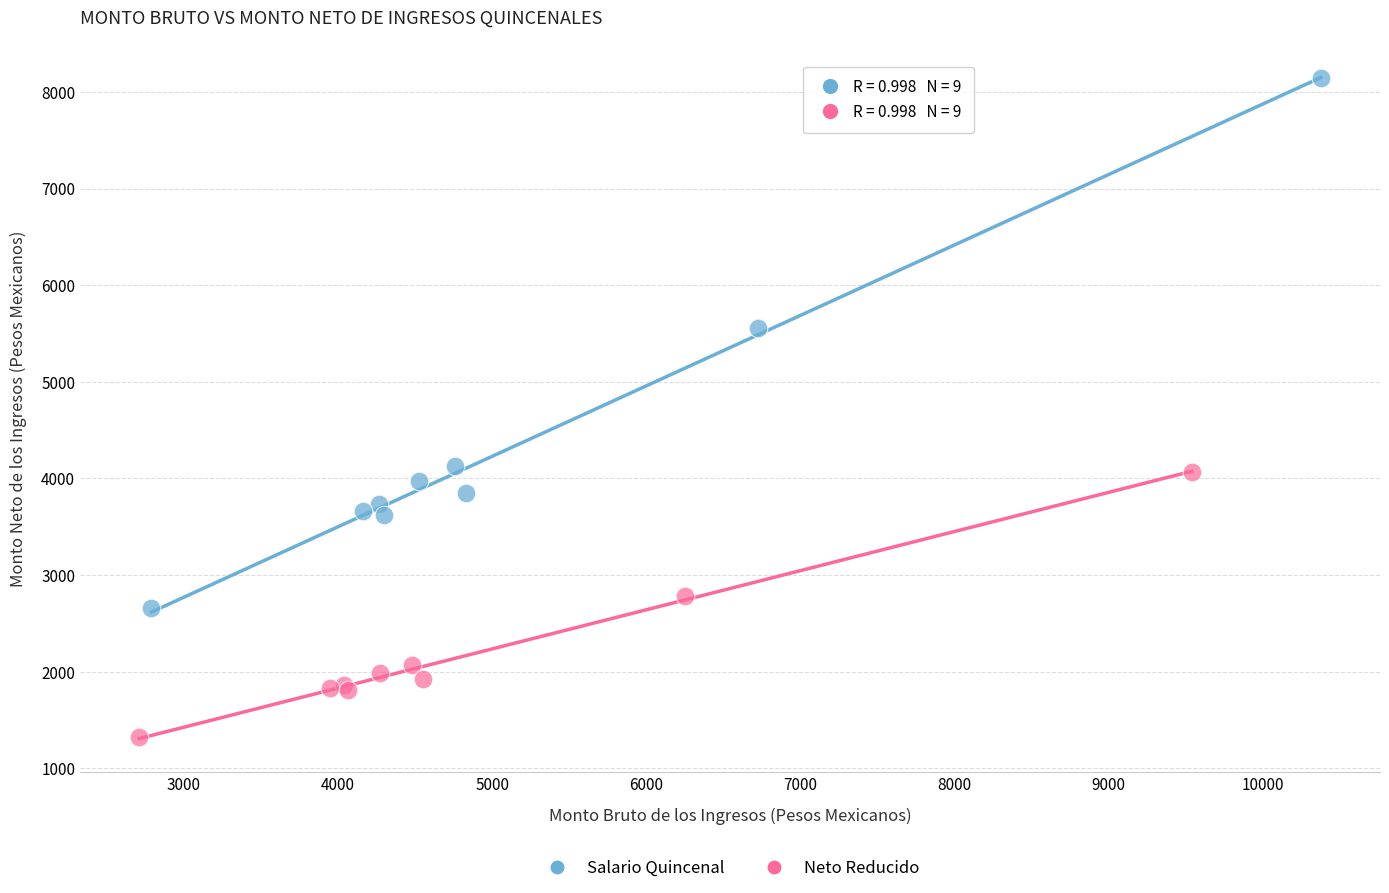

Which series contains the highest Y value?

Salario Quincenal